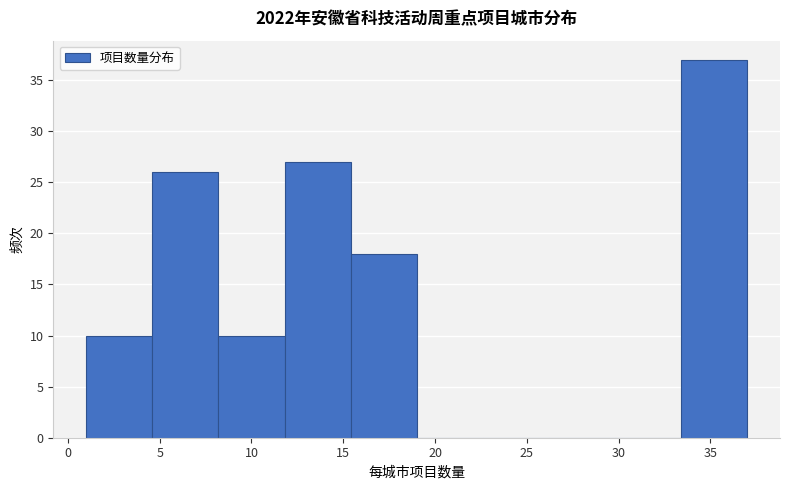

Reading left to right, transcribe this chart: for each bar, give the range it covers on the x-axis and its height. Neither the bar edges nor the heights are printed on the chart, so give them approximately, as read against the axes.

1.0 to 4.6: 10
4.6 to 8.2: 26
8.2 to 11.8: 10
11.8 to 15.4: 27
15.4 to 19.0: 18
19.0 to 22.6: 0
22.6 to 26.2: 0
26.2 to 29.8: 0
29.8 to 33.4: 0
33.4 to 37.0: 37